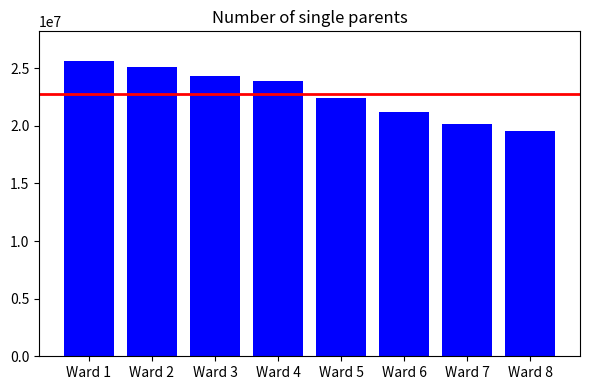

How many series are shown in this chart?

1